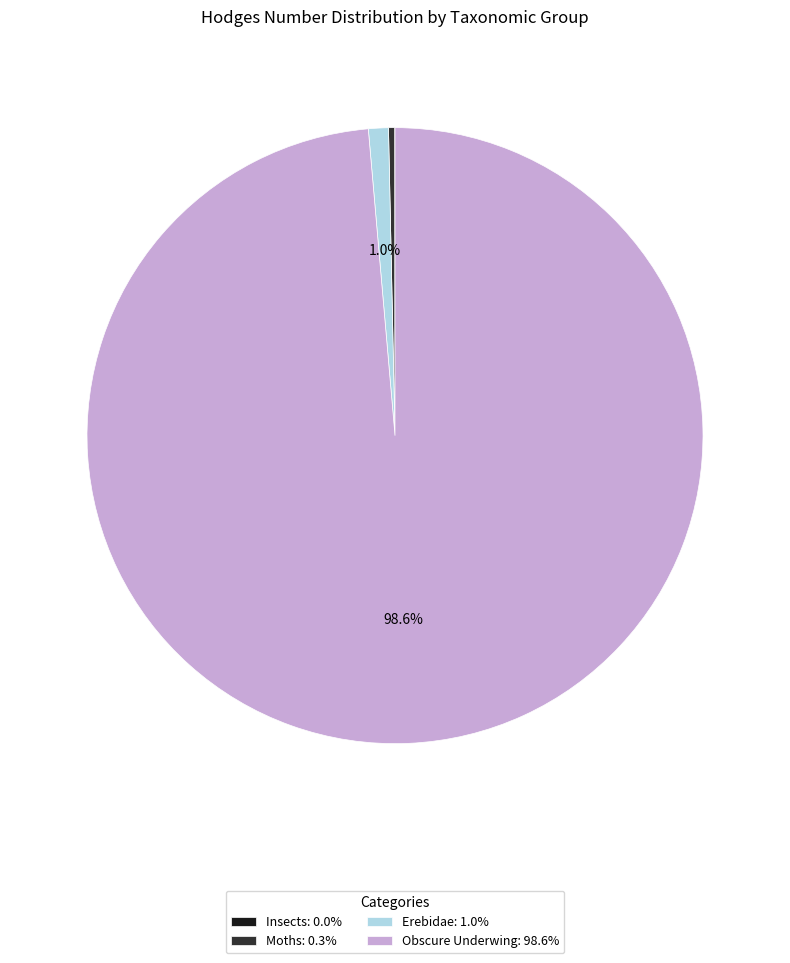

Does any single category account for the majority?

Yes